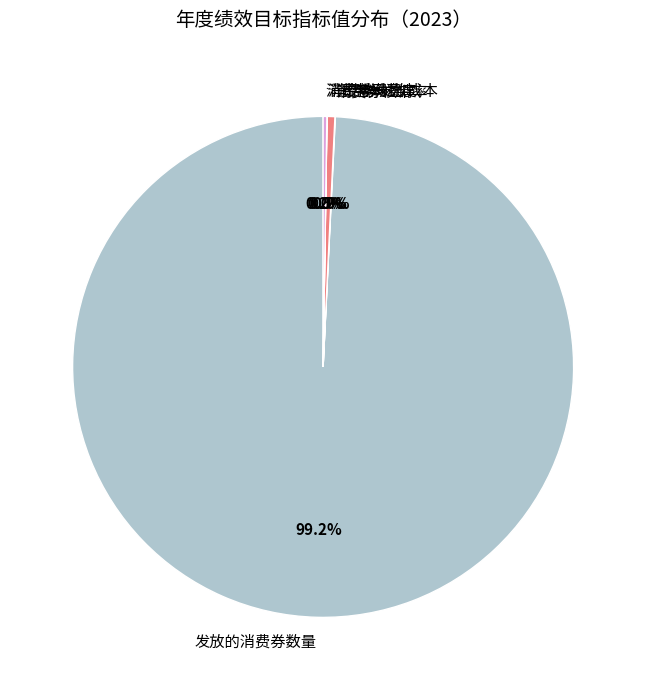

What is the ratio of the value at 发放的消费券数量 to the value at 消费券发放成本?

197.9